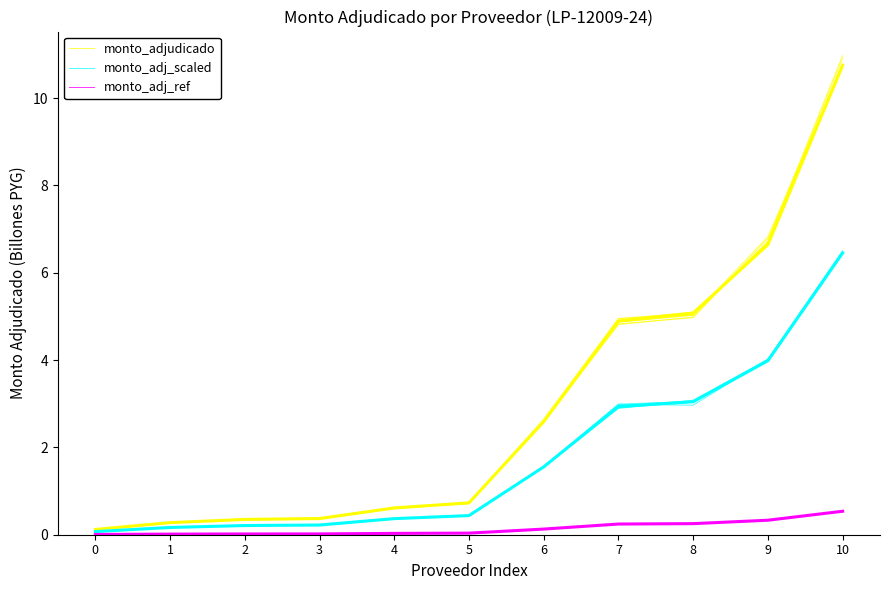

Reading right to left, list all the values displayed in this chart.

monto_adjudicado: 10.7	6.7	5.0	5.0	2.7	0.7	0.6	0.4	0.4	0.3	0.1
monto_adj_scaled: 6.5	4.0	3.0	3.0	1.6	0.4	0.4	0.2	0.2	0.2	0.1
monto_adj_ref: 0.5	0.3	0.3	0.2	0.1	0.0	0.0	0.0	0.0	0.0	0.0